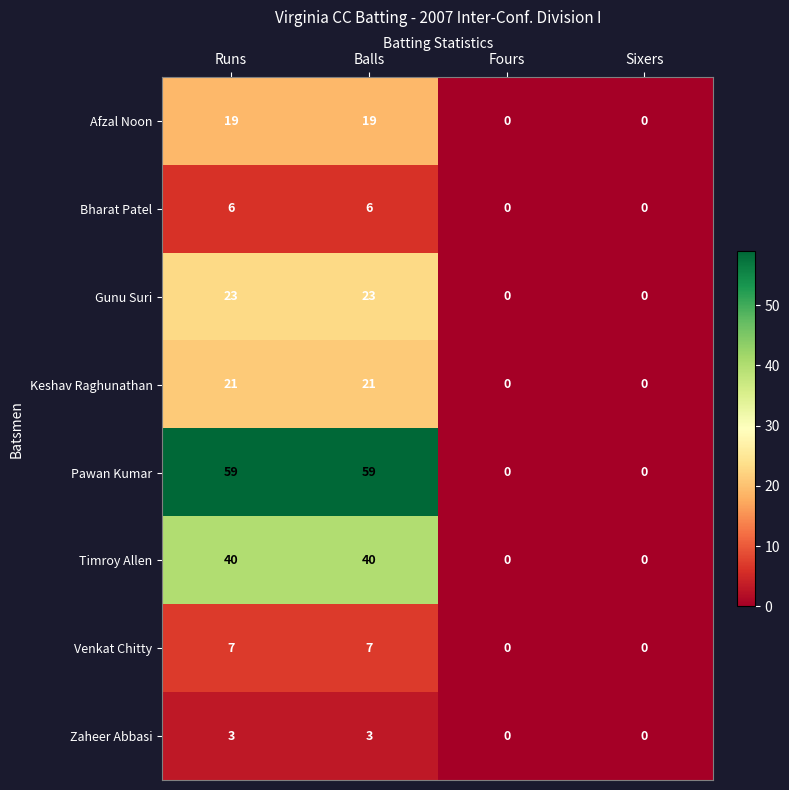

The Pawan Kumar series shows 0 at Sixers. True or false?

True